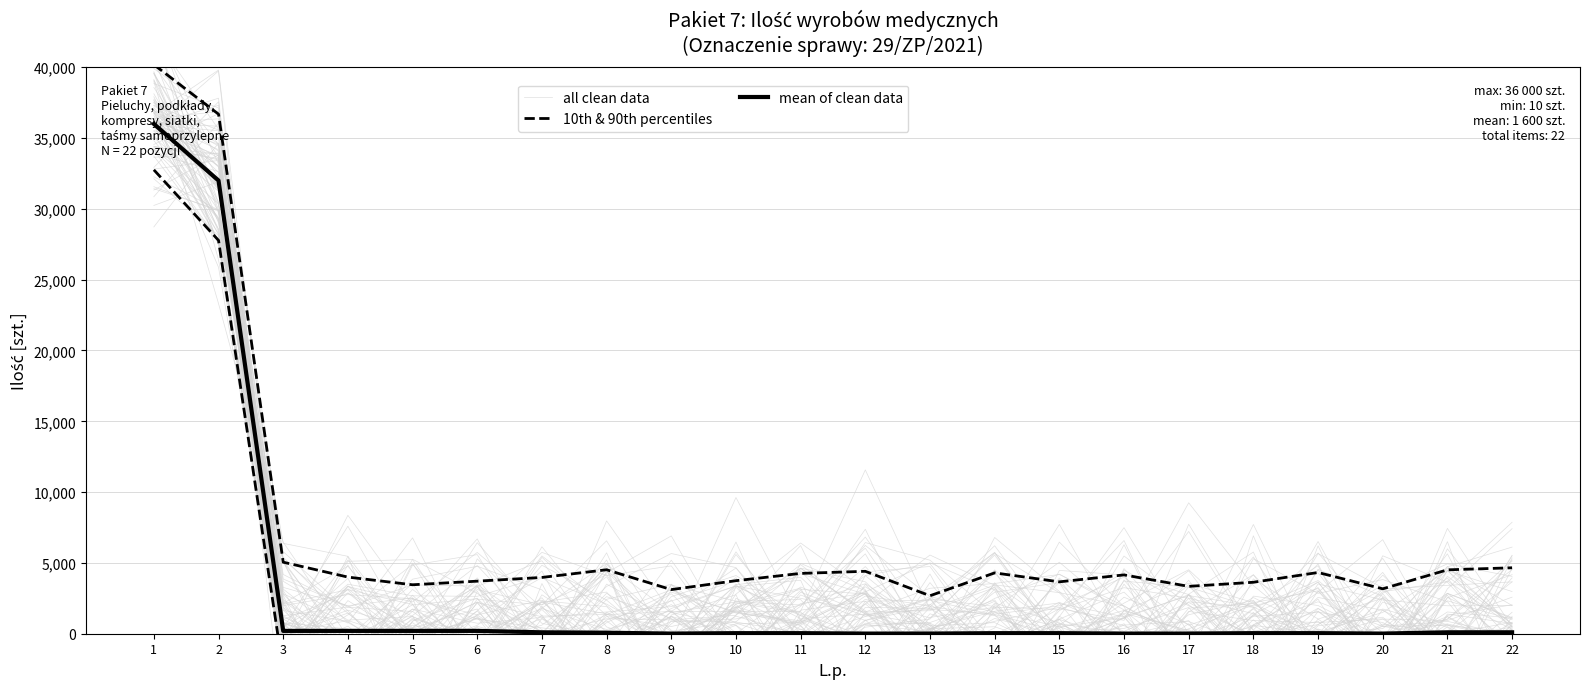

Which series has the largest total across all categories?

10th & 90th percentiles